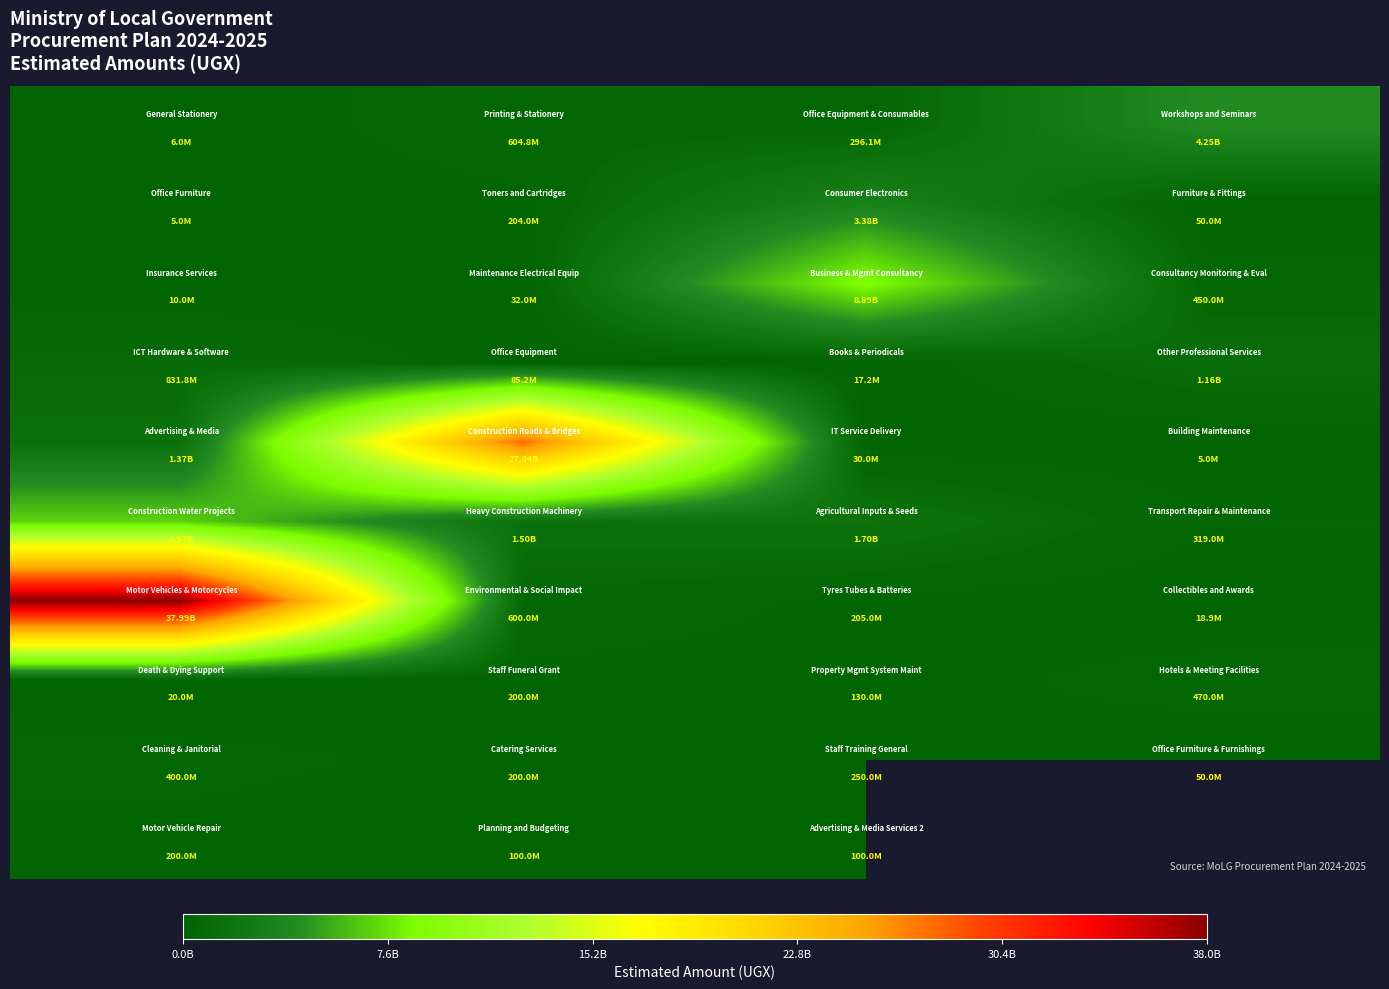

What is the greatest value displayed?

37995000000.0